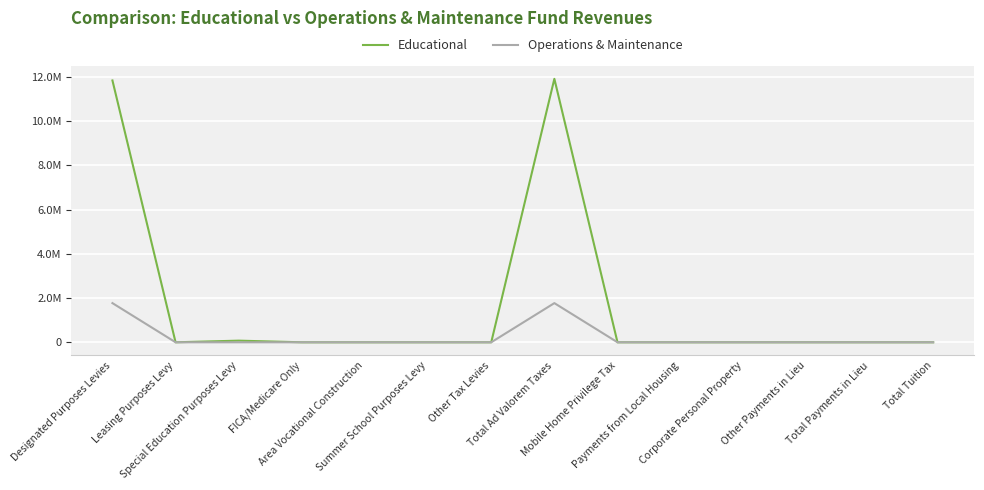

Does the chart have visible grid lines?

Yes